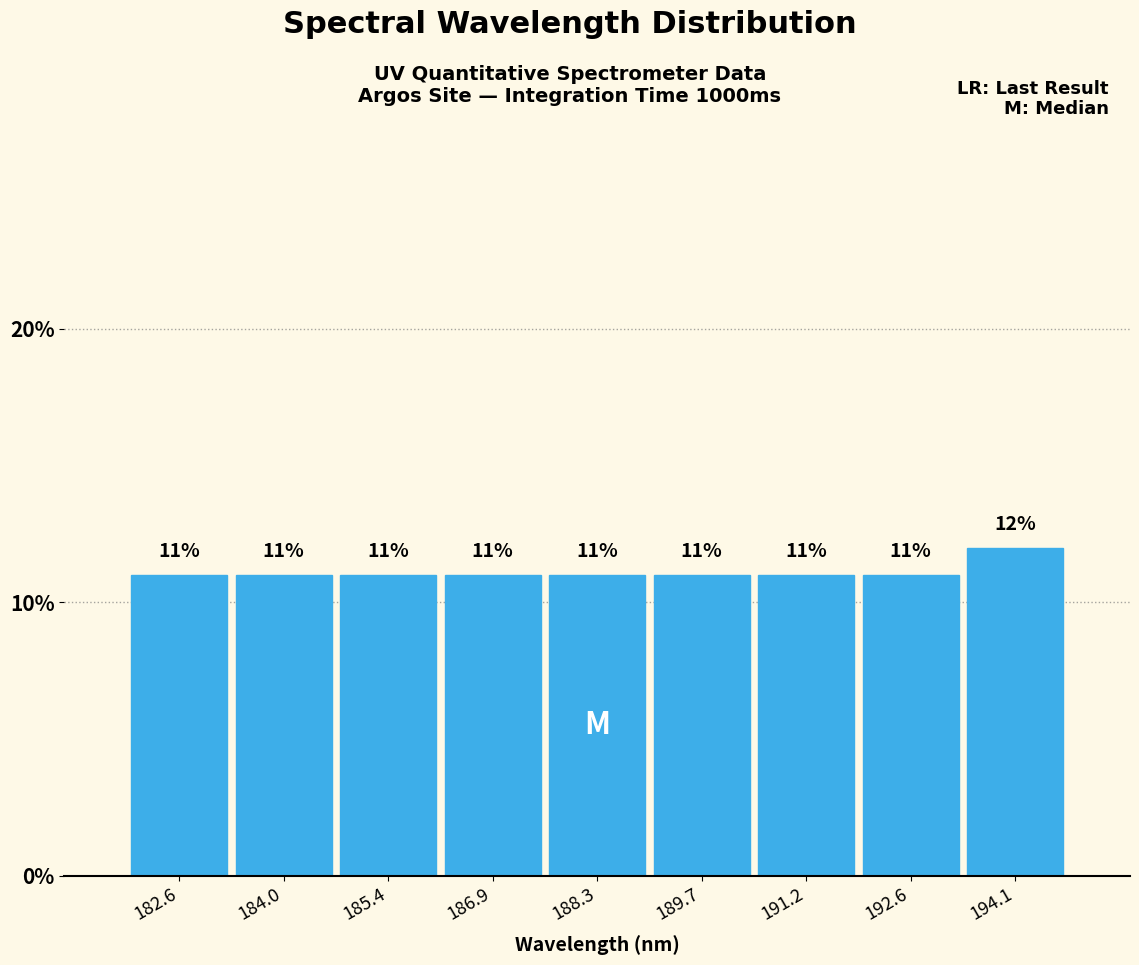

How tall is the bar that spans 190.4 to 191.8 on the x-axis? The bar edges are not printed on the chart, so give them approximately, as read against the axis.

11